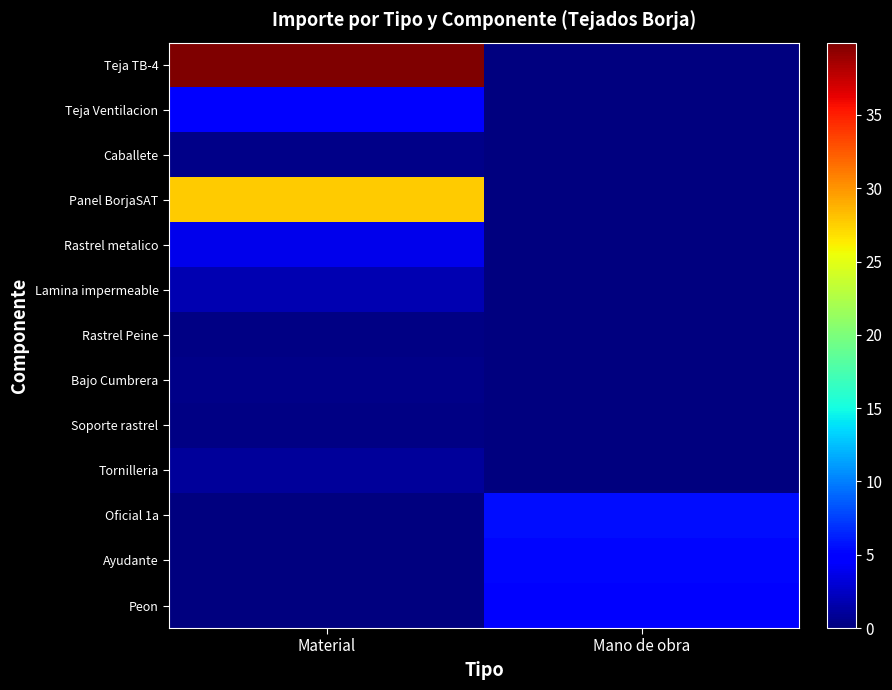

What is the total value across all series at Material?

80.4